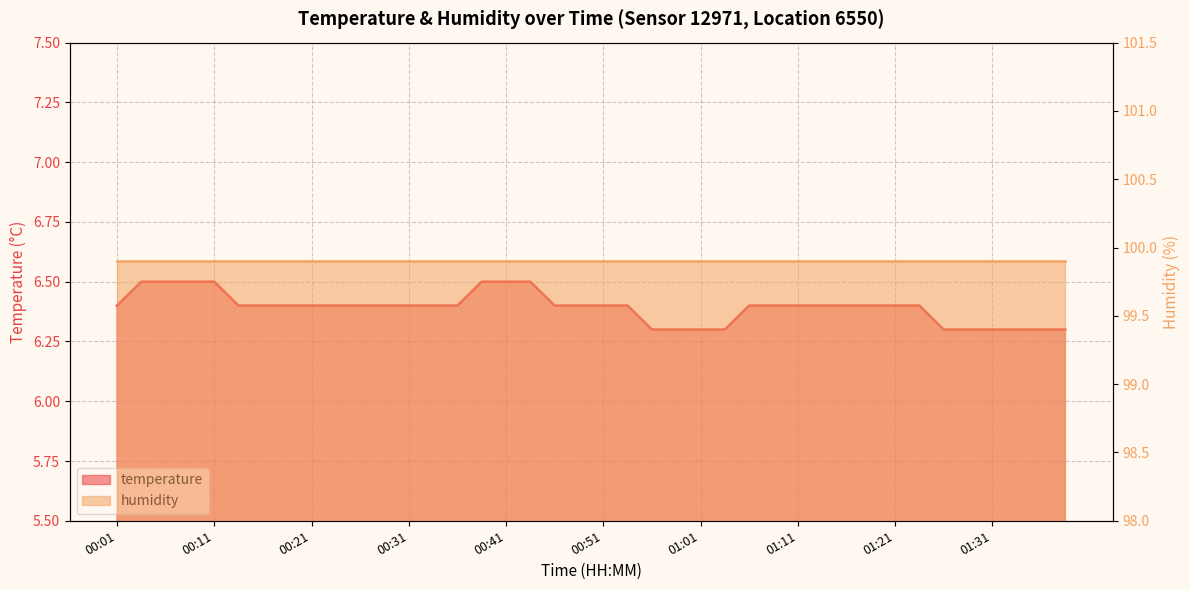

What value does the data have at 01:26?

6.3